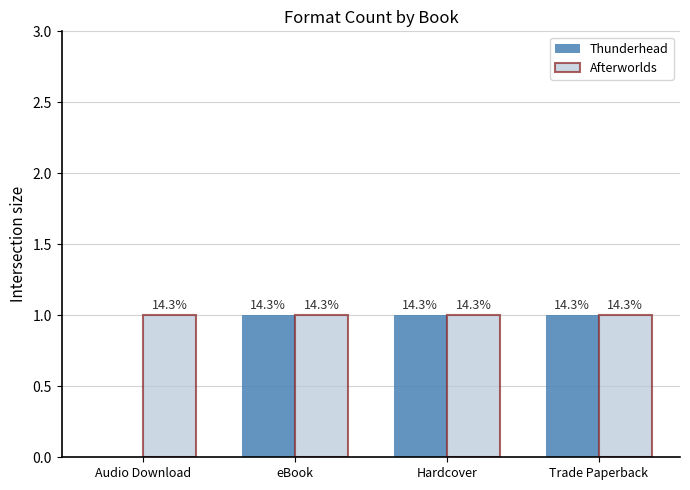

What is the label of the 3rd bar from the left?

Hardcover